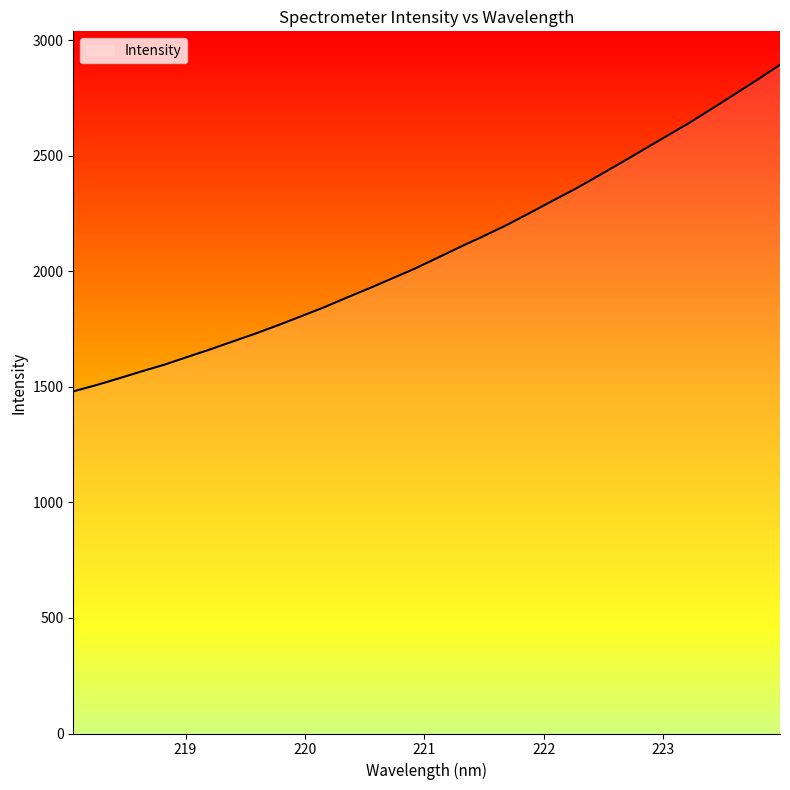

The chart shows a value of 1805.3 at 219.9712. True or false?

True